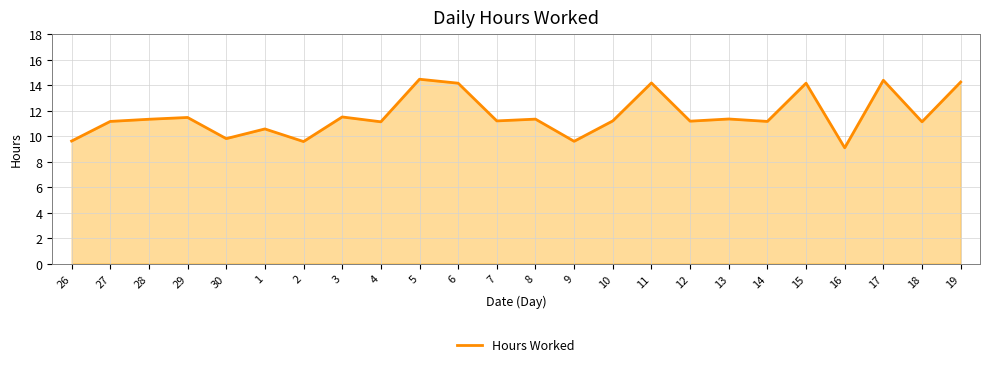

What position from the left is 17?

22